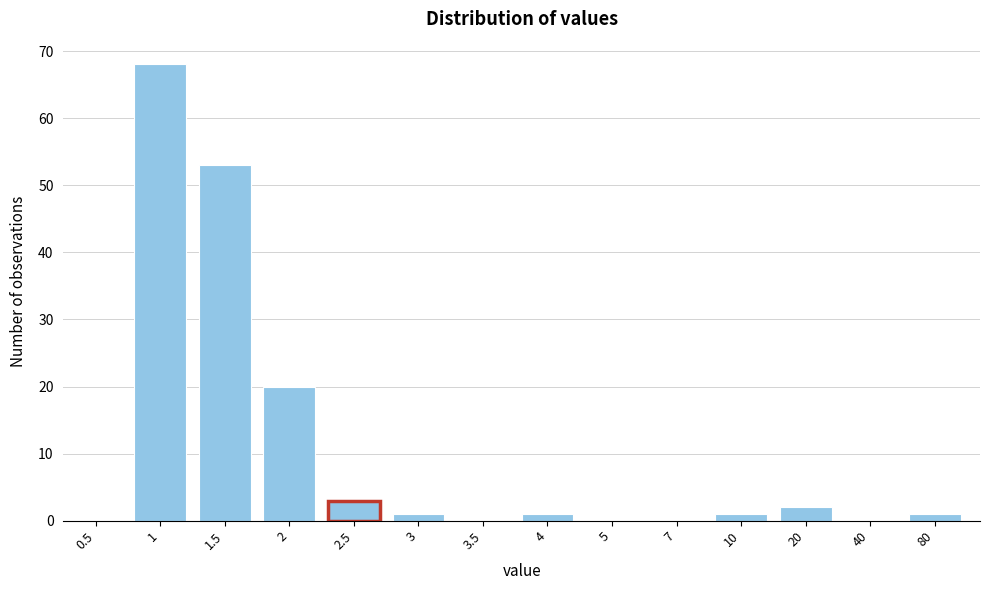

Reading left to right, transcribe all the data shown in this chart.

0.5=0	1=68	1.5=53	2=20	2.5=3	3=1	3.5=0	4=1	5=0	7=0	10=1	20=2	40=0	80=1